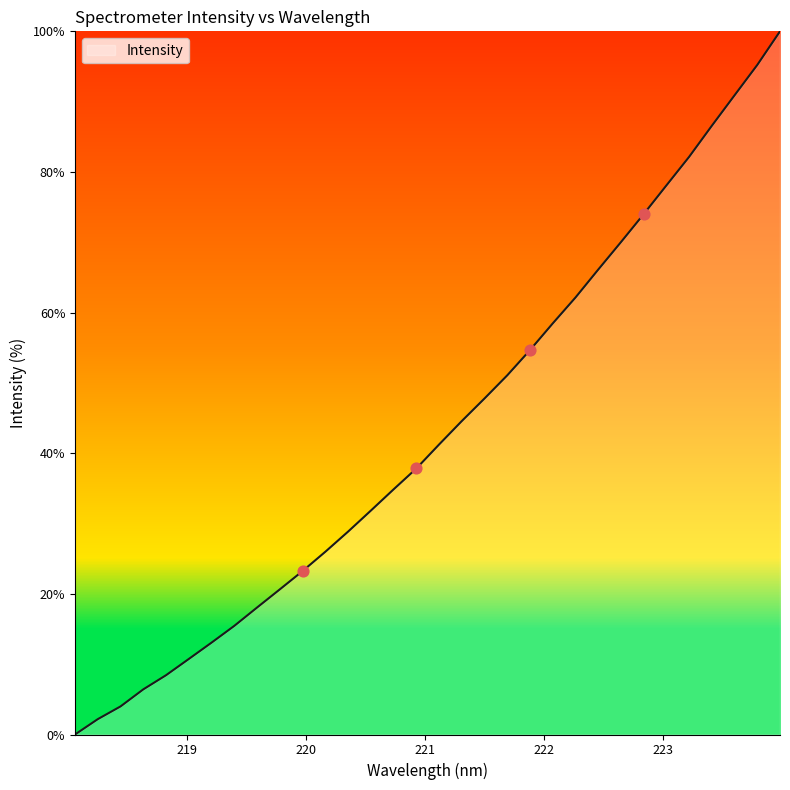

What is the greatest value displayed?

100.0